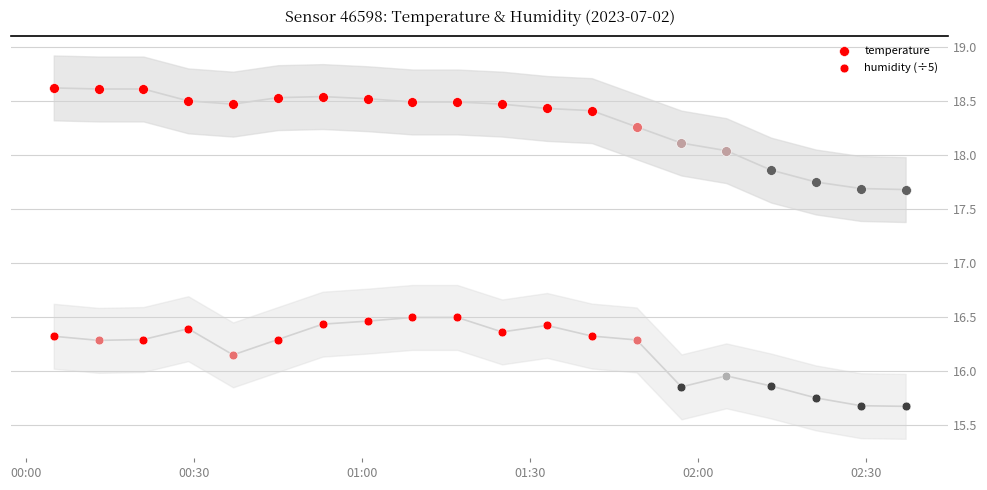

Which series reaches the maximum Y coordinate?

temperature